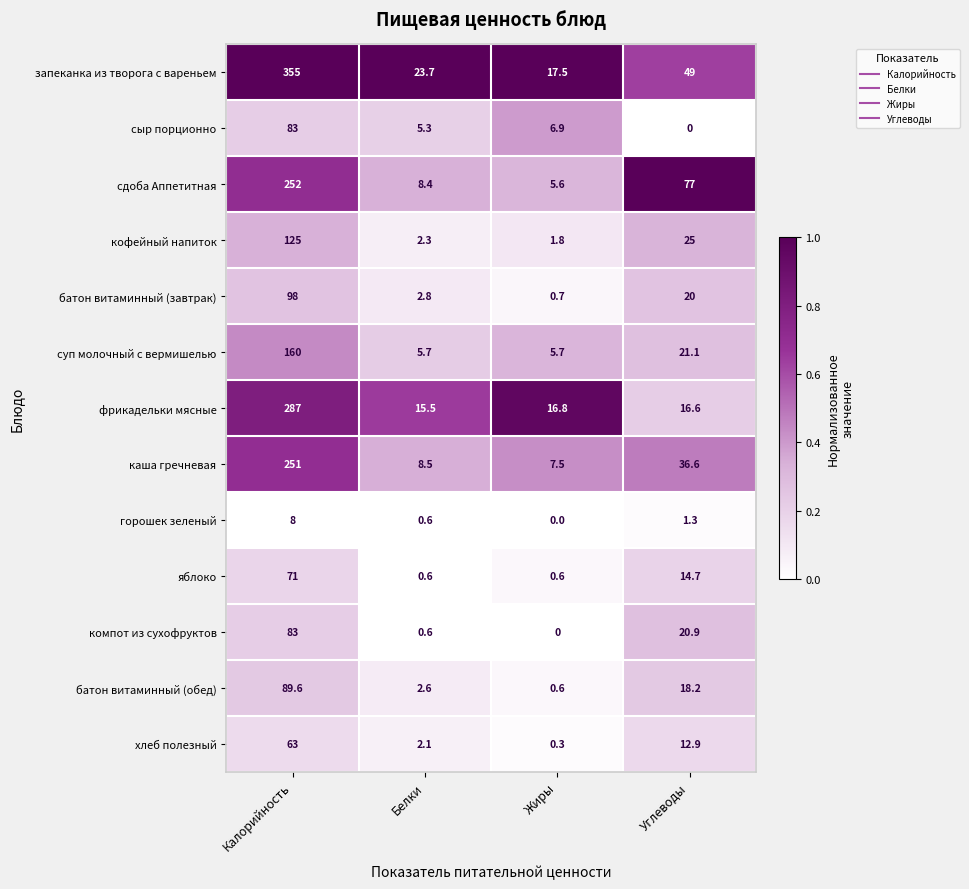

What is the difference between the maximum and minimum values in the компот из сухофруктов series?

83.0